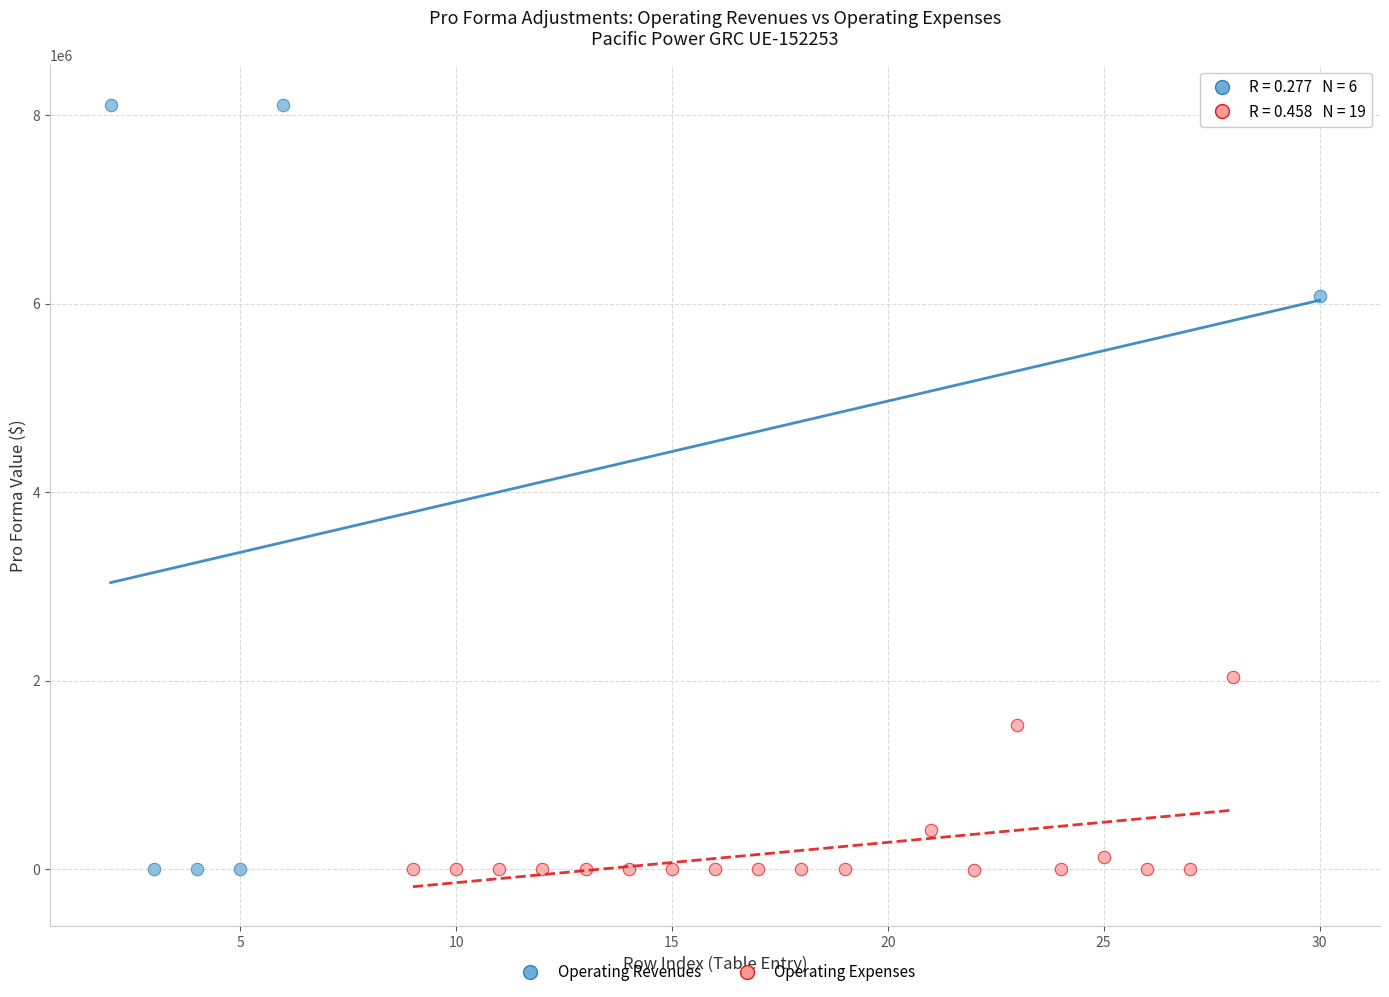

What are all the series names shown in the legend?

Operating Revenues, Operating Expenses